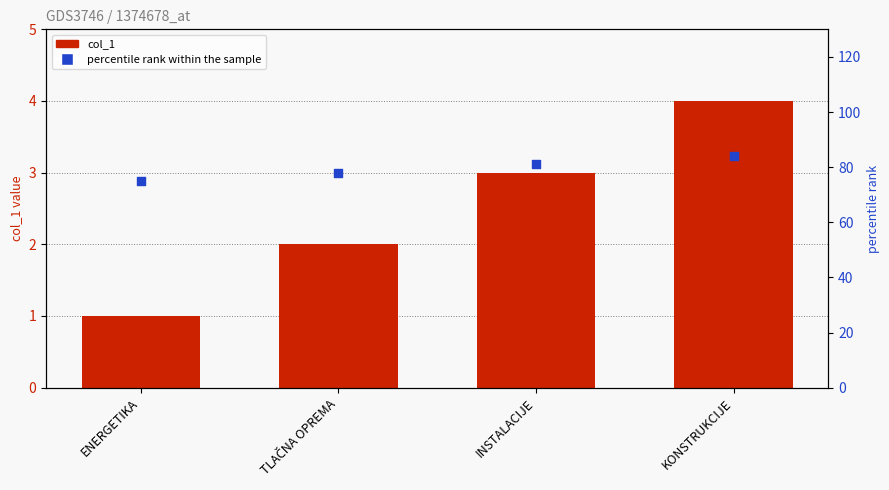

What are all the series names shown in the legend?

col_1, percentile rank within the sample